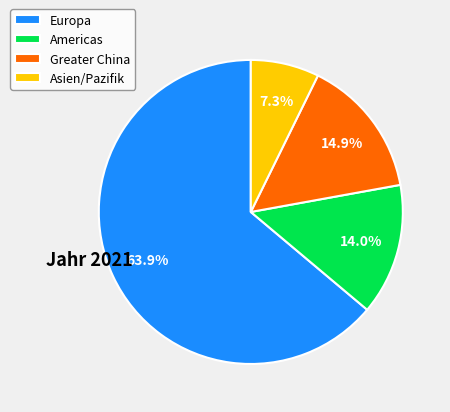

Which slice represents more than half of the pie?

Europa